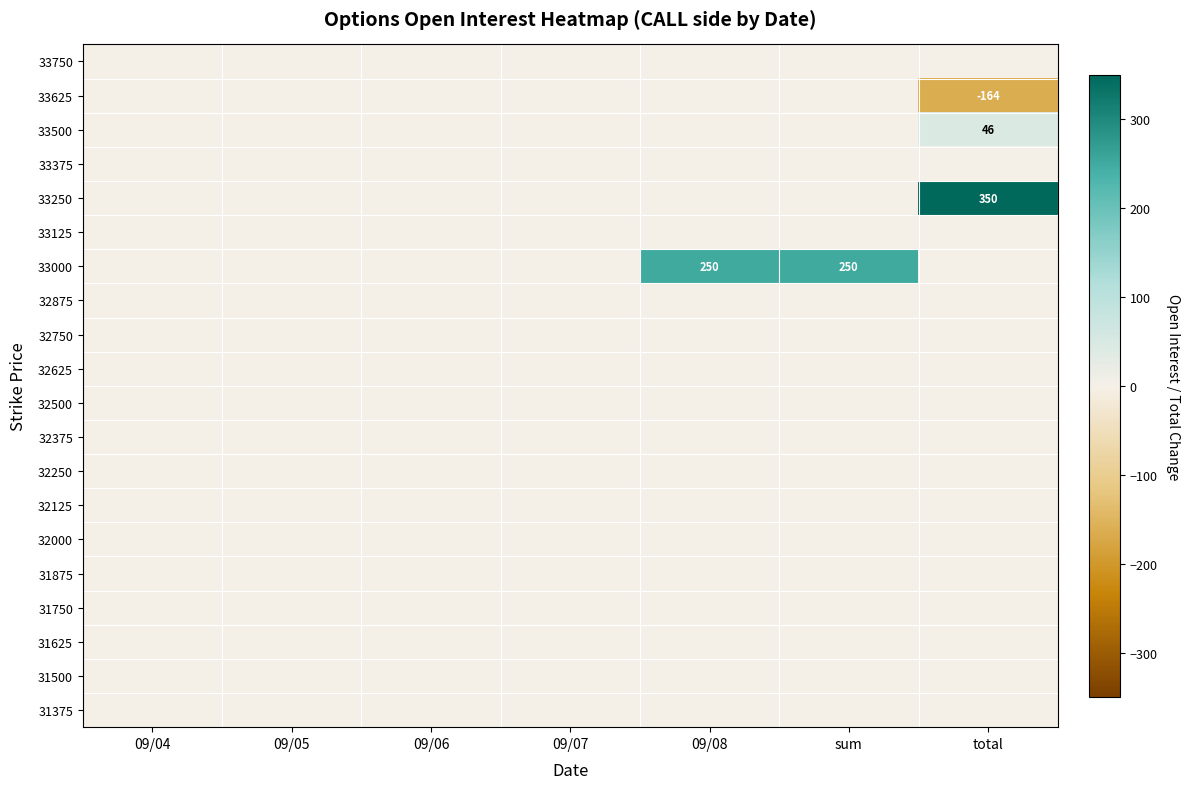

Rank the series at 09/06 from highest to lowest value.

33750, 33625, 33500, 33375, 33250, 33125, 33000, 32875, 32750, 32625, 32500, 32375, 32250, 32125, 32000, 31875, 31750, 31625, 31500, 31375